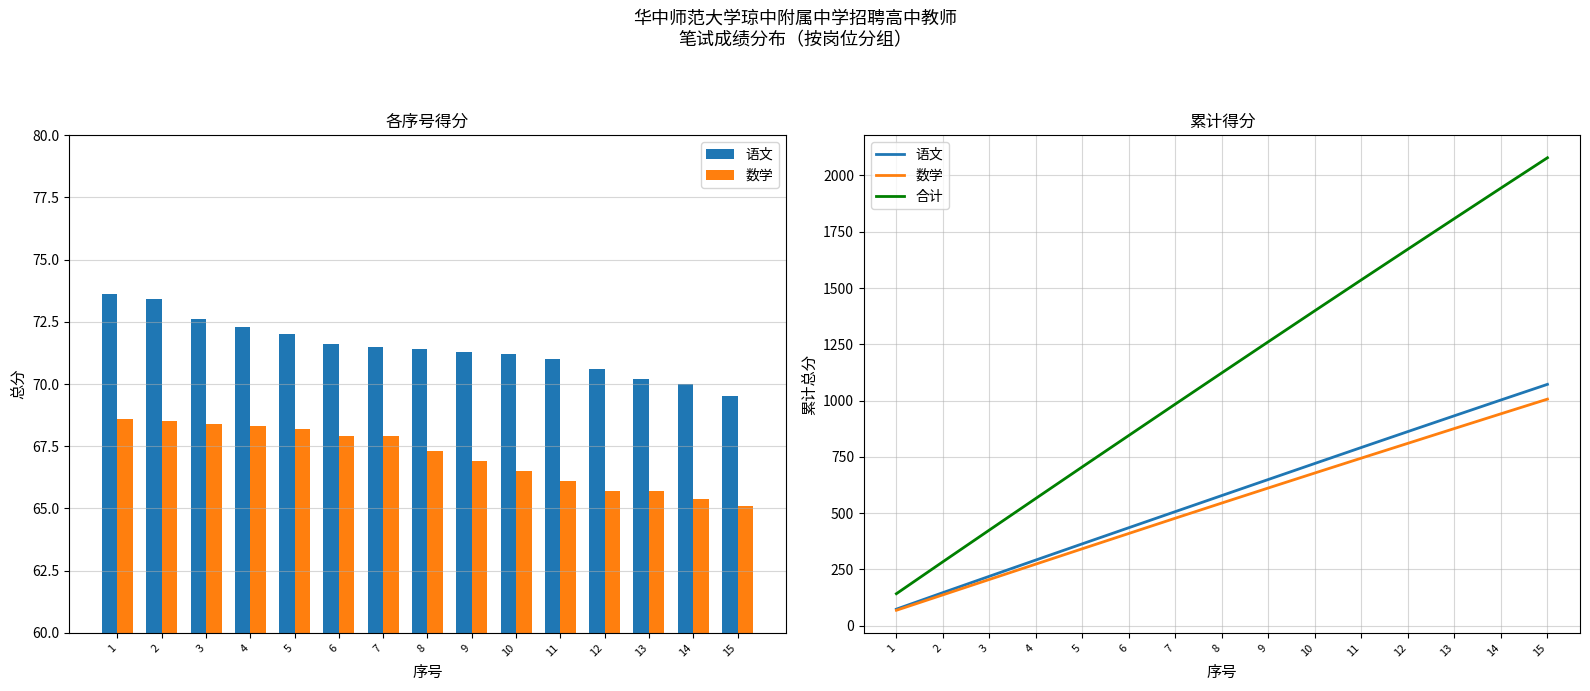

How many data points in 语文 are less than 578?

7